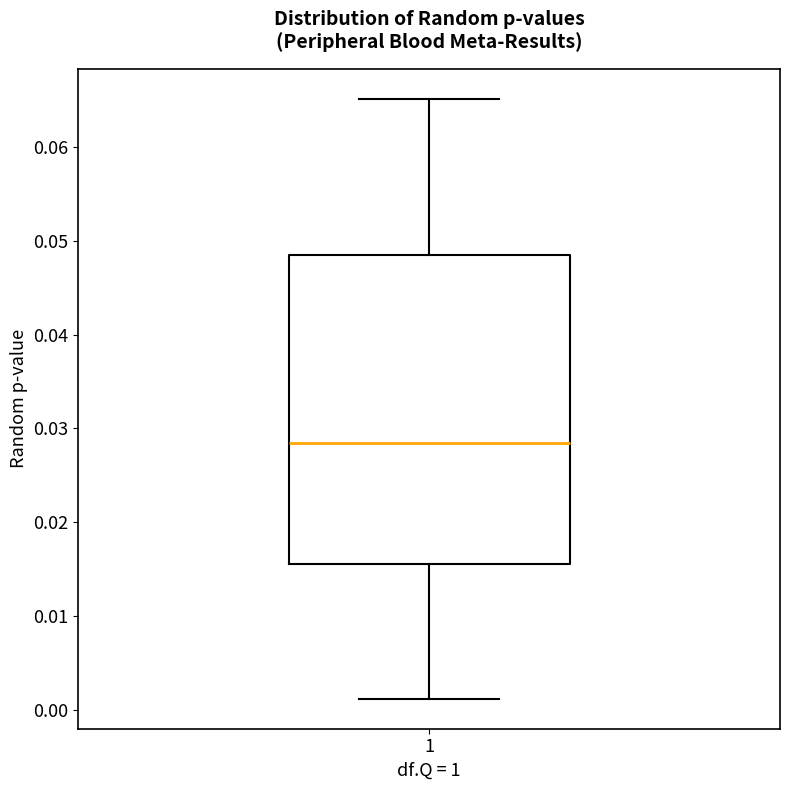

Read this box plot against the y-axis: the position of the median line, the range covered by the box, and the ends of both whiskers. The values are not printed on the chart, so give them approximately, as read against the axis.

median 0.028, box 0.016 to 0.048, whiskers 0.001 to 0.065